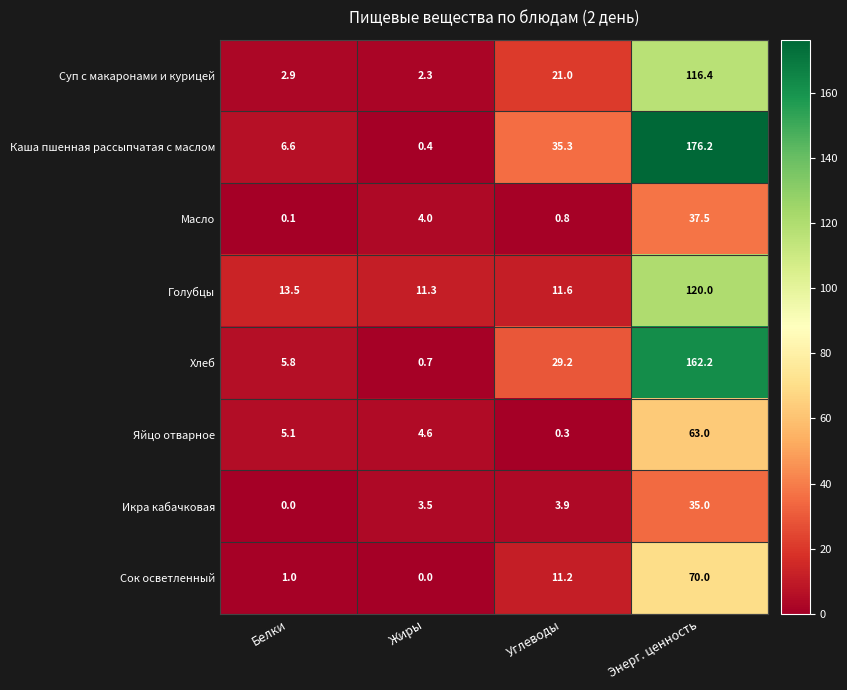

How many values in the Голубцы series exceed 13?

2